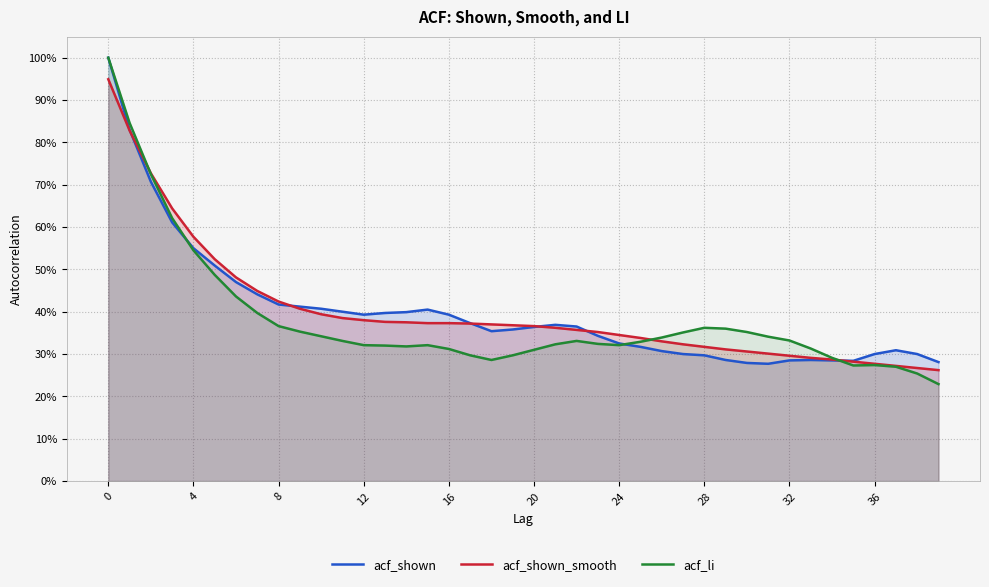

At which category does the chart reach its minimum across all series?

39